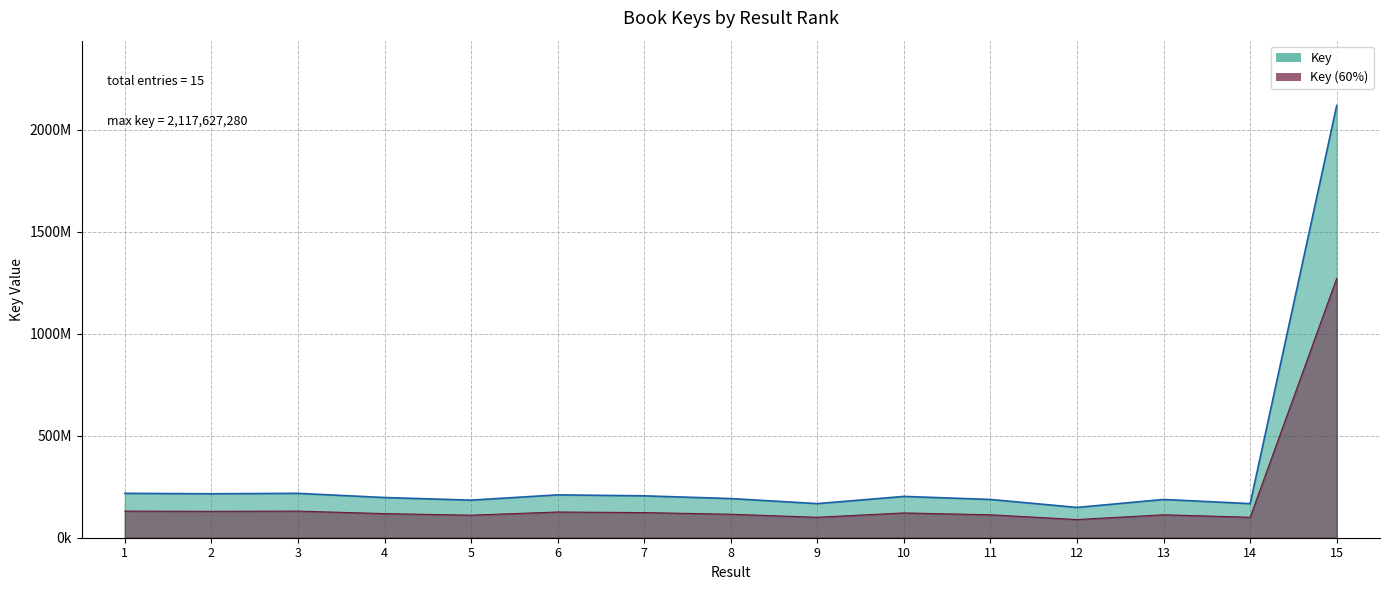

What is the ratio of the value at 10 to the value at 3?

0.9